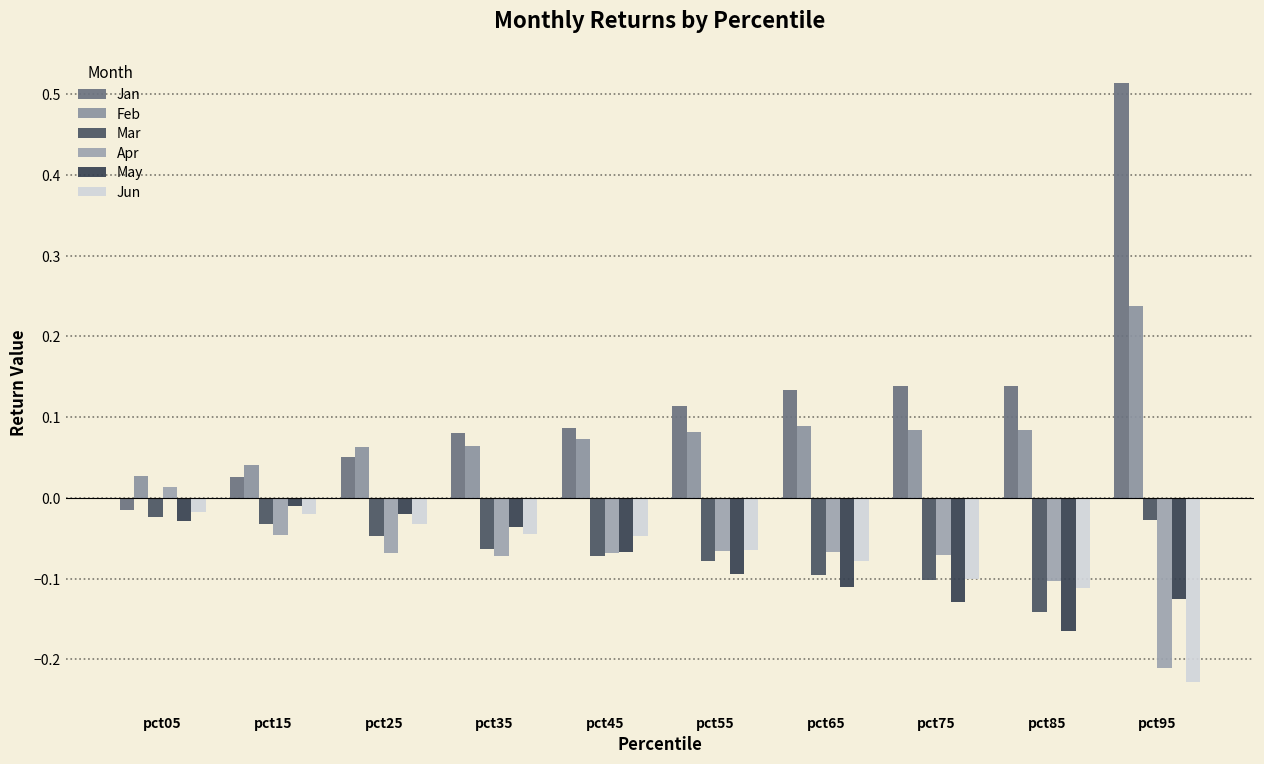

True or false: May has a value of -0.1 at pct75.

False